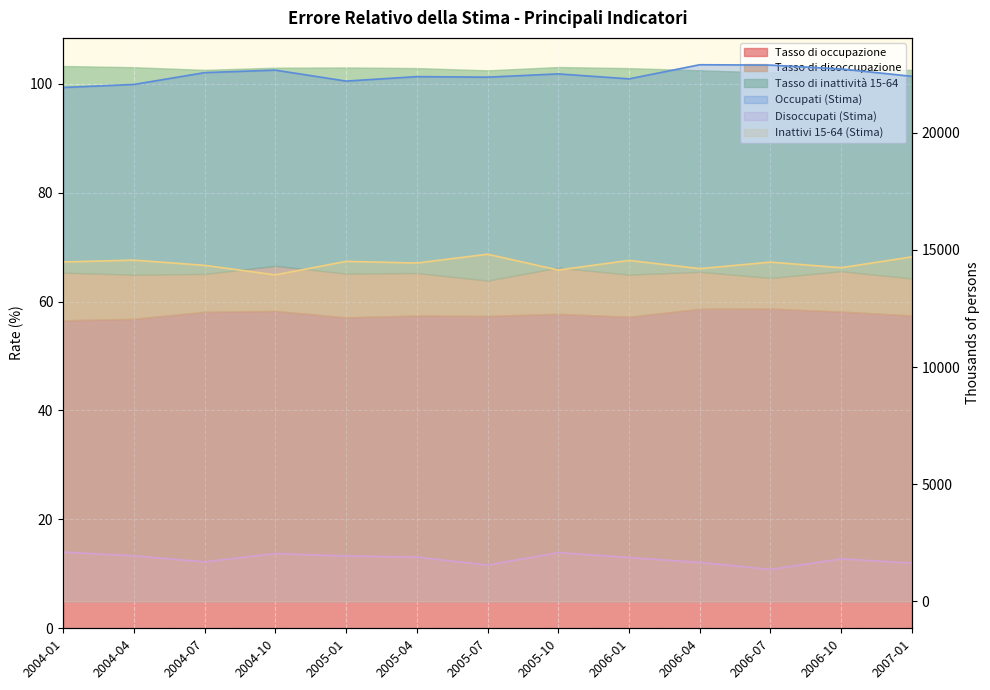

Is the value of Inattivi 15-64 (Stima) (line) at 2004-10 greater than the value of Occupati (Stima) (line) at 2005-07?

No